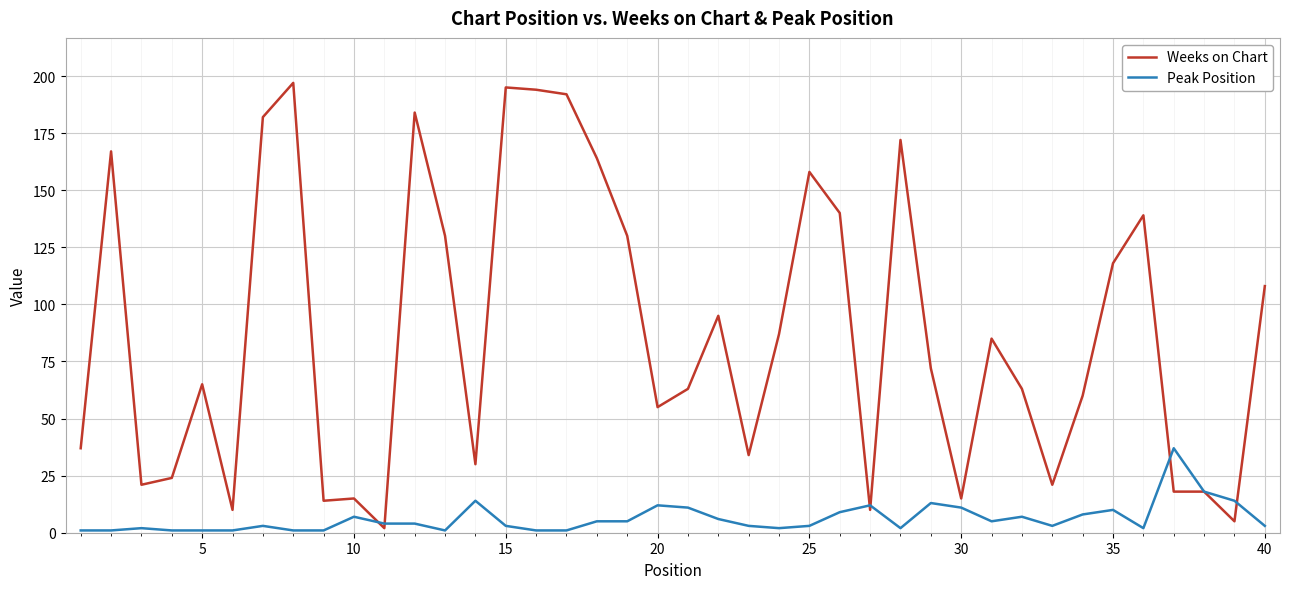

True or false: Weeks on Chart has more than 0 points higher than both neighbors.

True